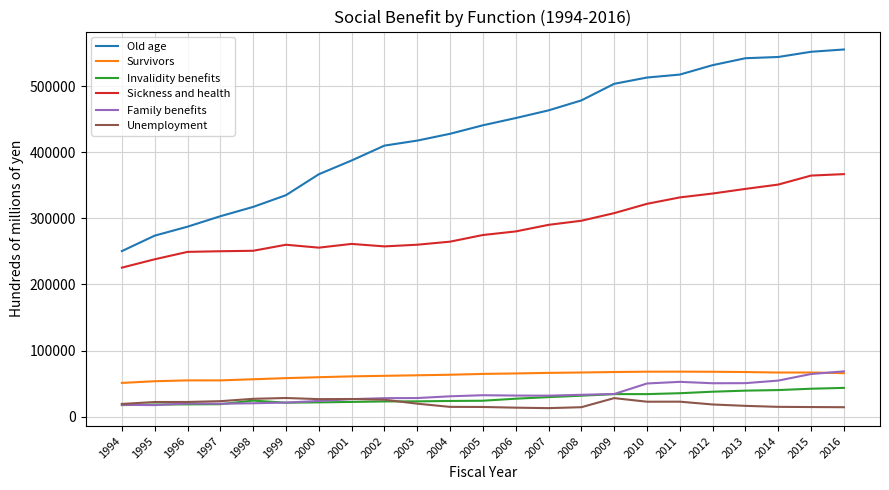

True or false: Invalidity benefits and Old age intersect in this chart.

False